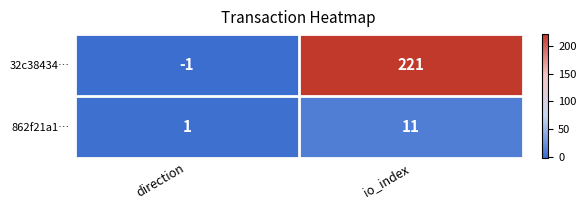

Which series has the widest spread of values?

32c38434…